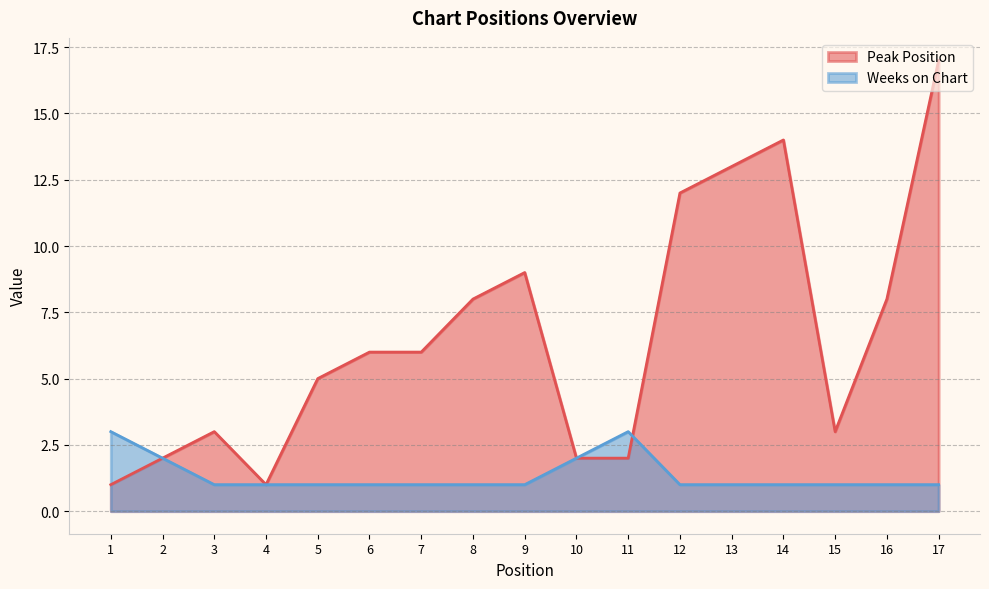

What is the total value across all series at 1?

4